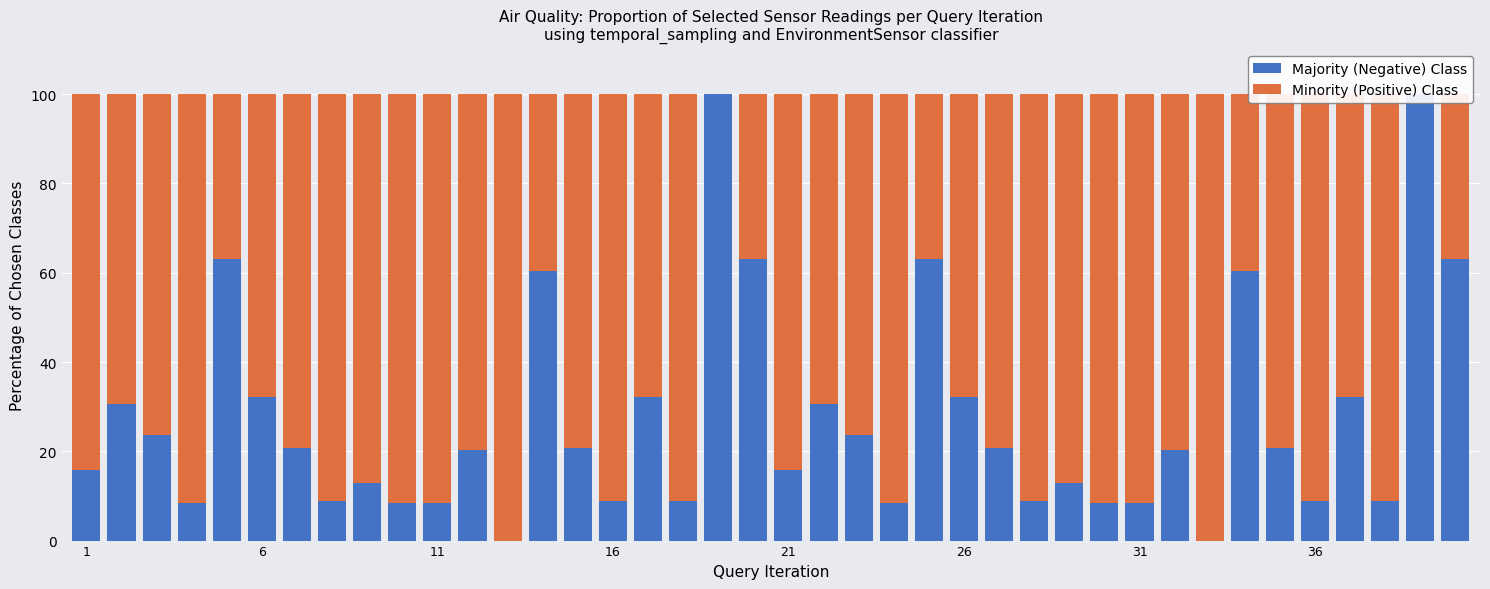

Between 16 and 8, which is larger?

16